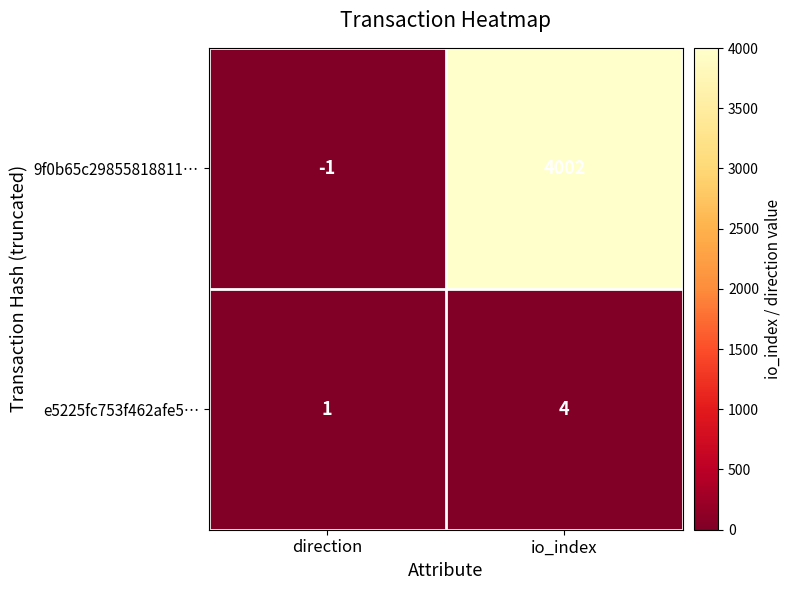

Which series has the largest range (max minus min)?

9f0b65c29855818811…